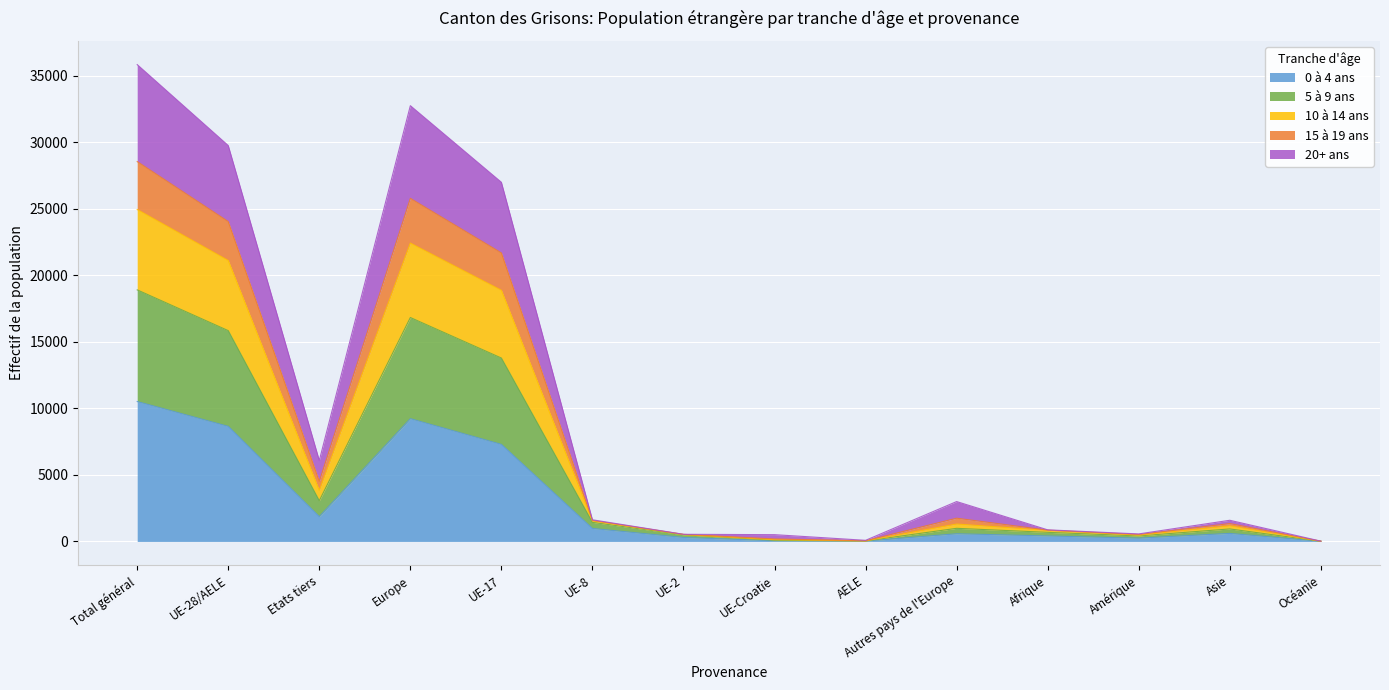

Count the number of data series in this chart.

5